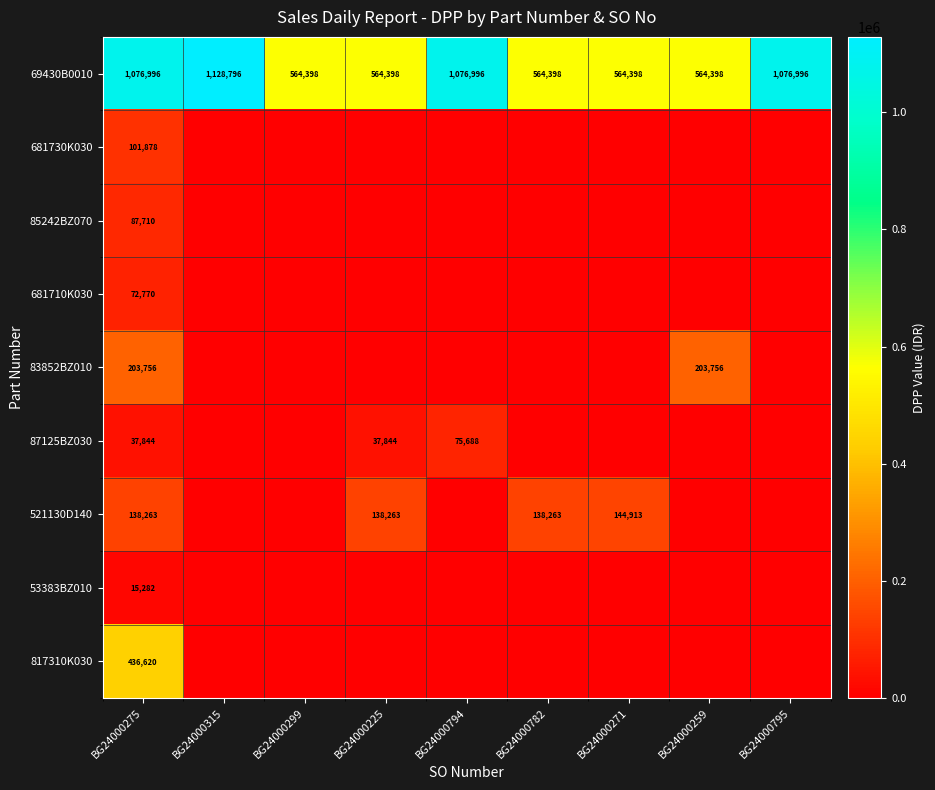

True or false: 83852BZ010 has a value of 94294 at BG24000259.

False